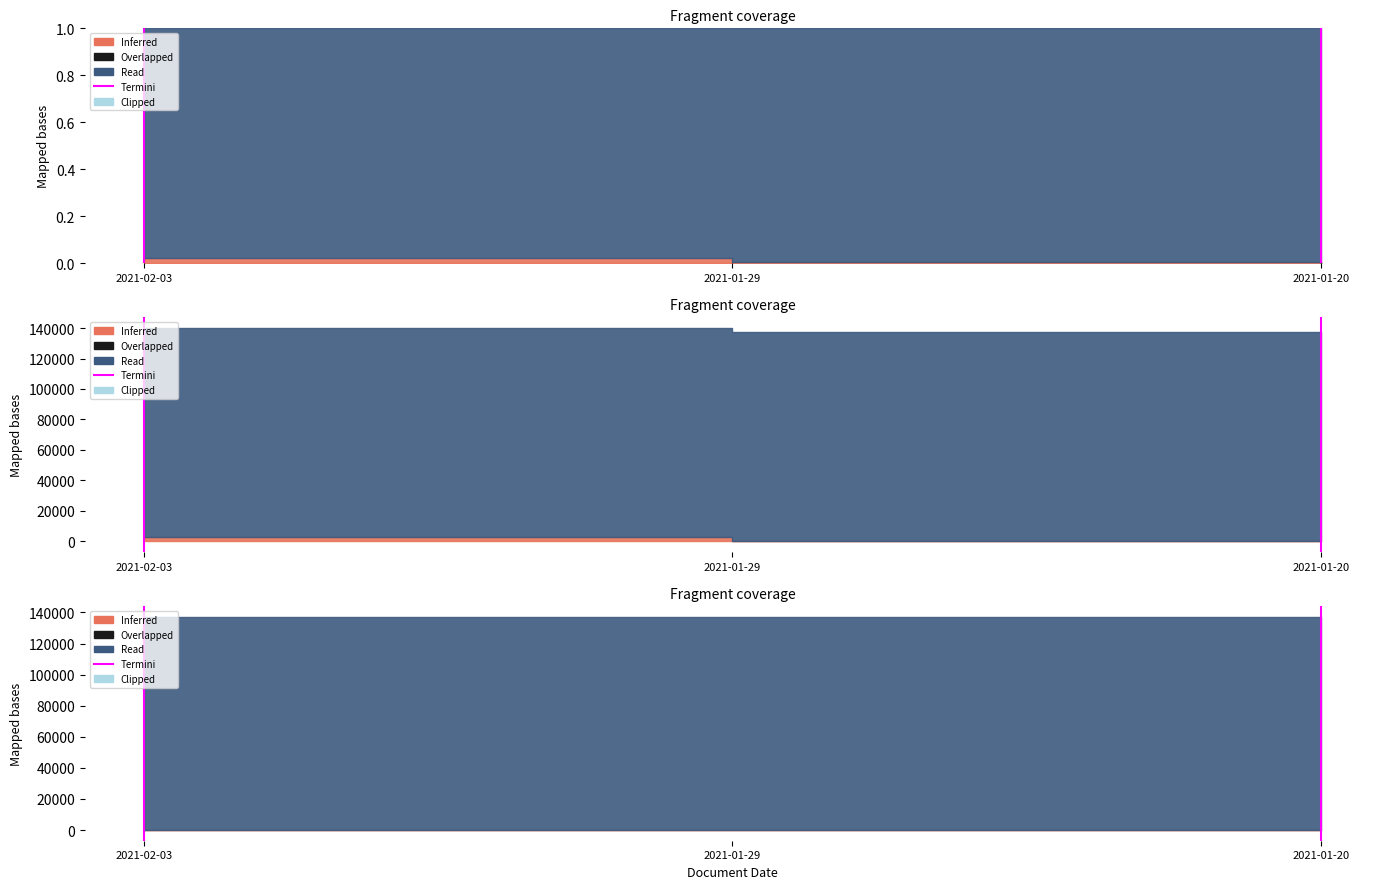

The chart shows a value of 0 at 2021-02-03. True or false?

True